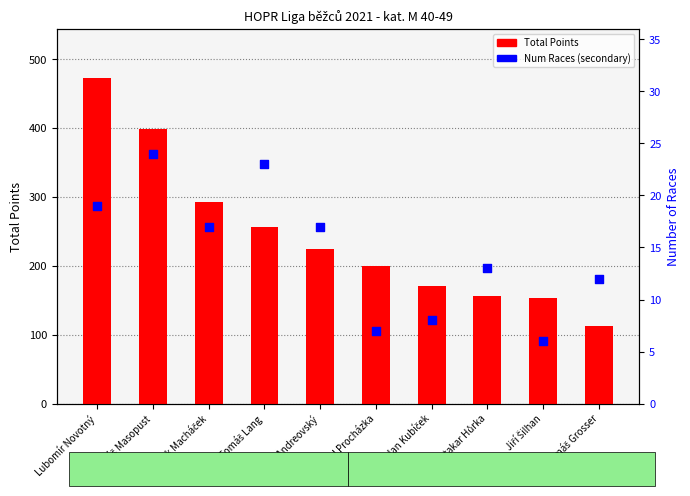

At which category is the sum across all series the highest?

Lubomír Novotný